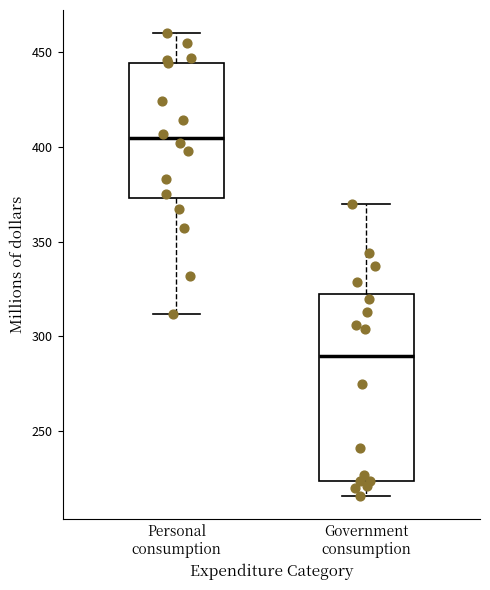

Comparing the boxes themselves (not the whiskers), which one is the tallest?

Government consumption